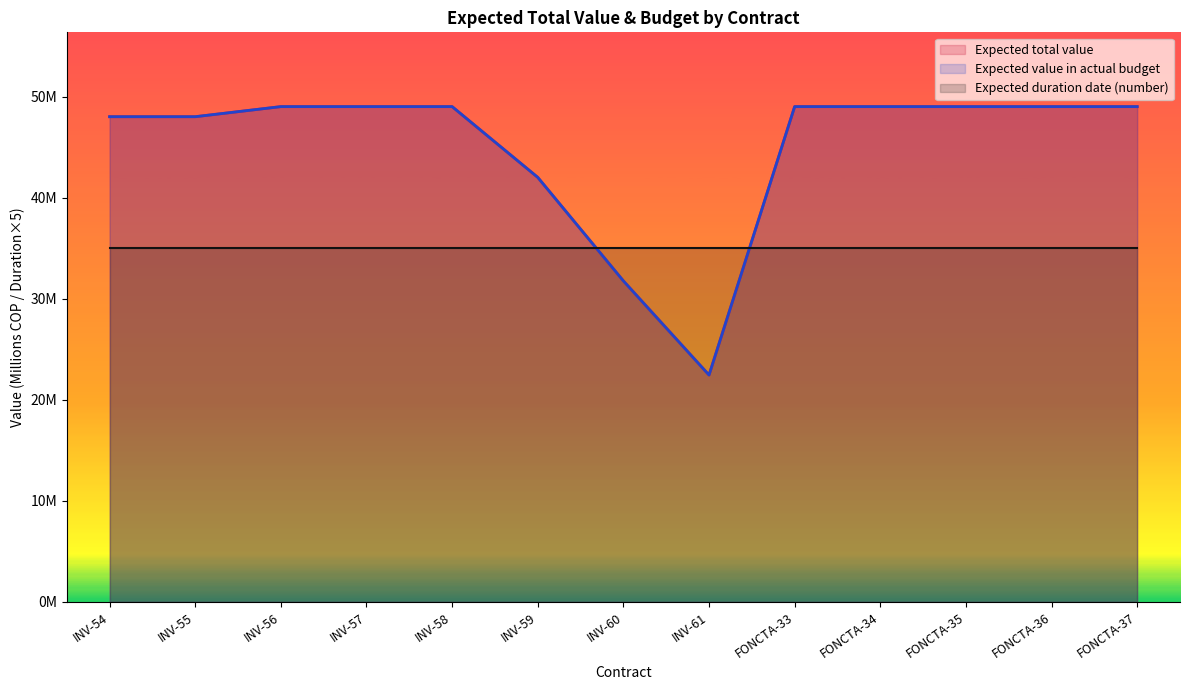

At which category is the sum across all series the highest?

INV-56